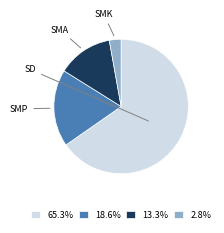

Do 18.6% and 65.3% together represent more than half of the pie?

Yes